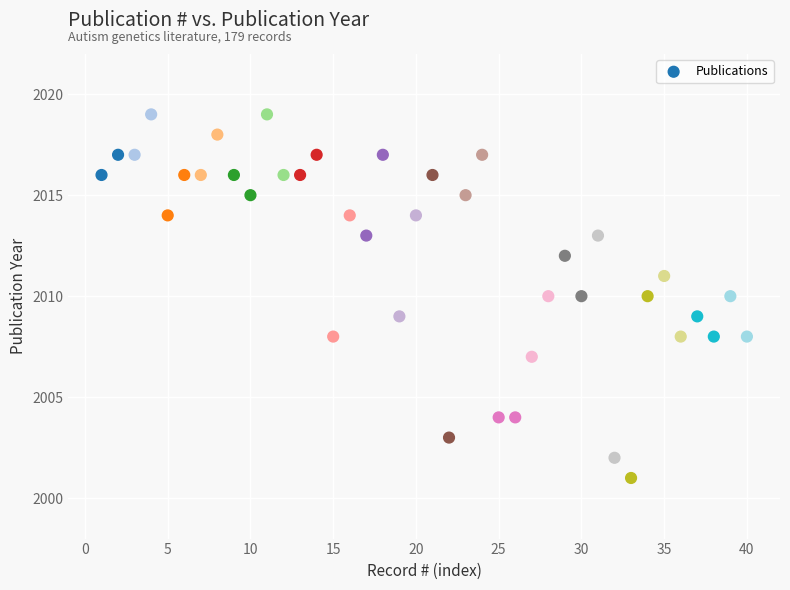

What is the range of Y values (max minus min)?

18